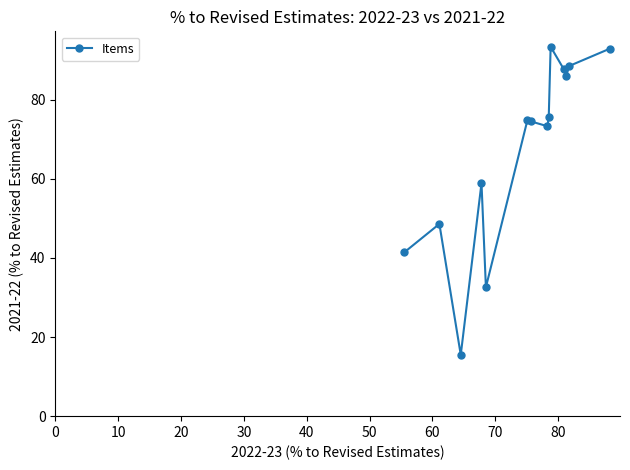

What is the average value?

67.4